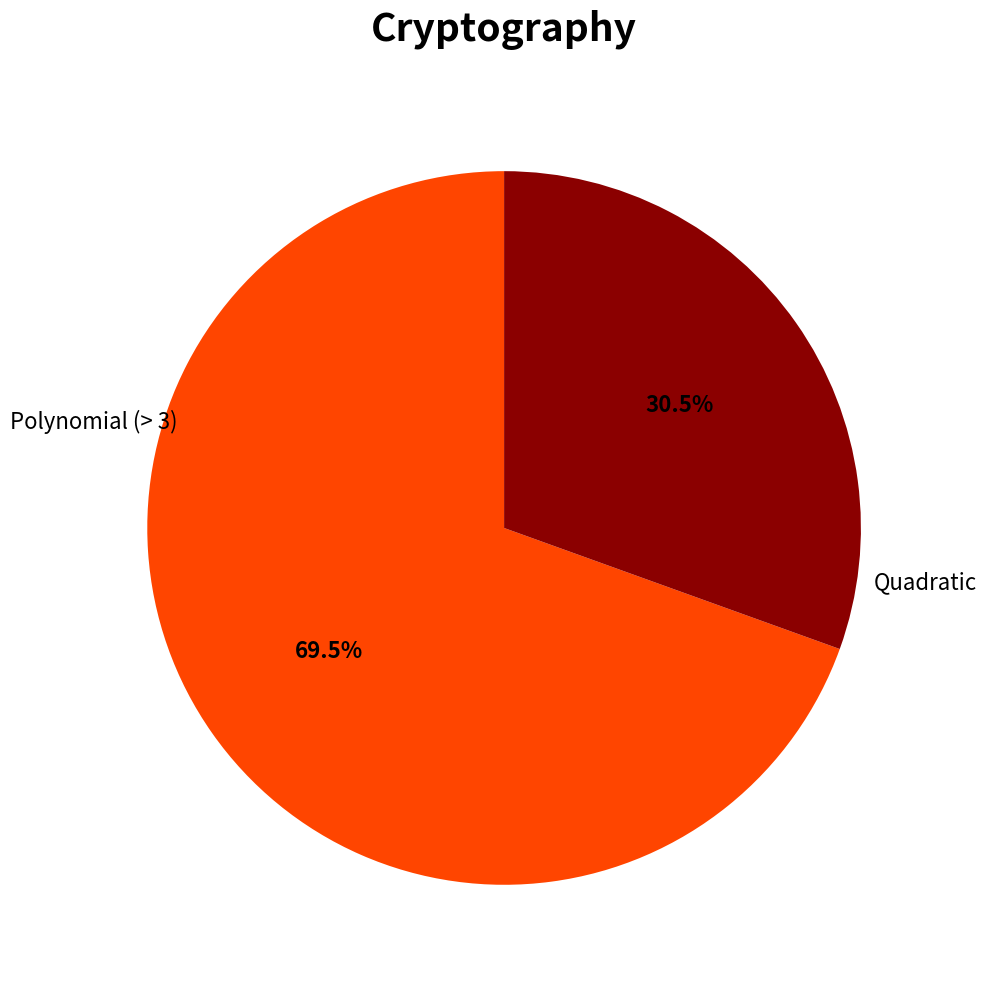

Is there a majority slice in this chart?

Yes